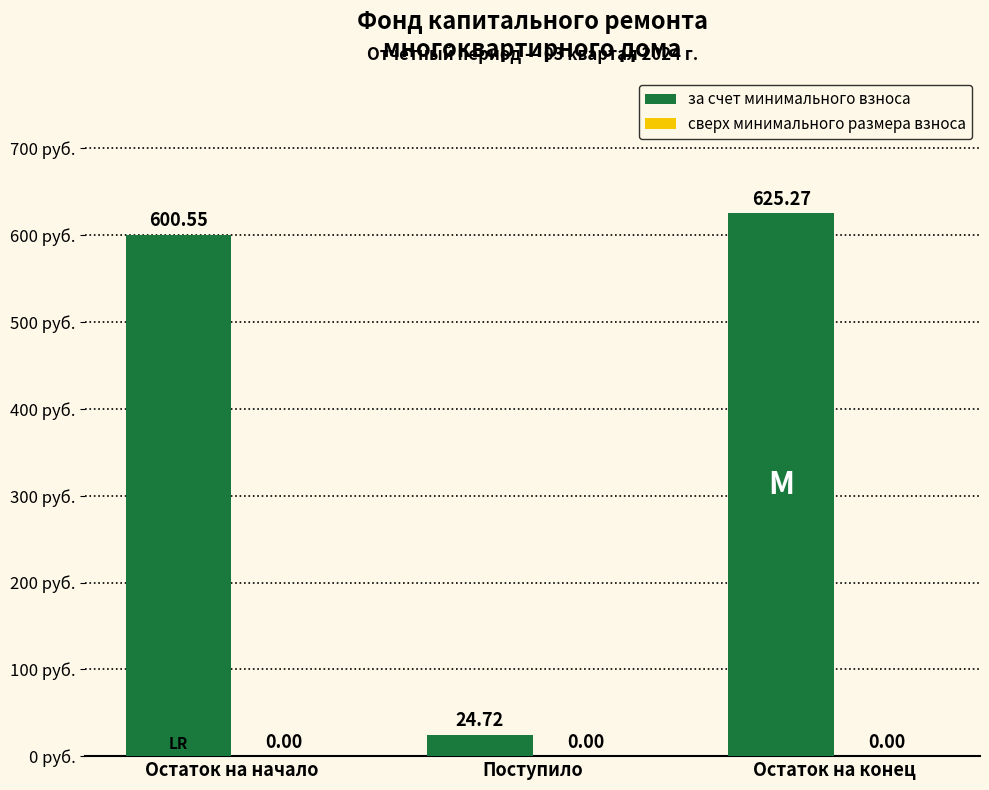

Does the chart contain any negative values?

No